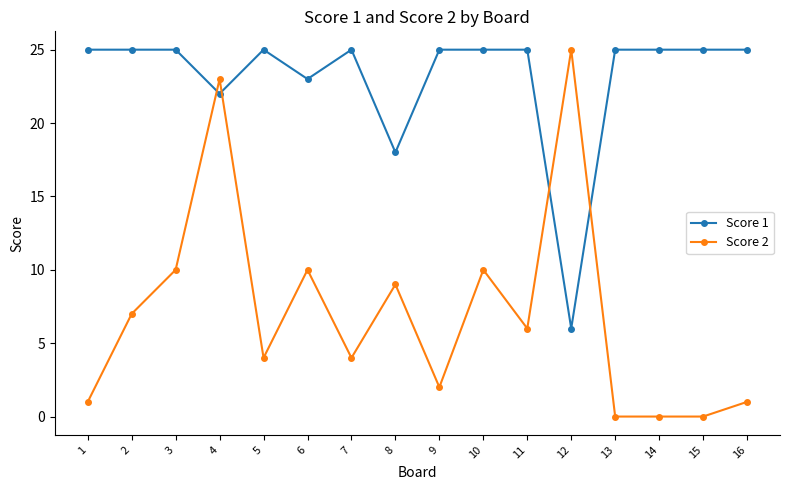

True or false: Score 1 has more than 0 interior local peaks.

True